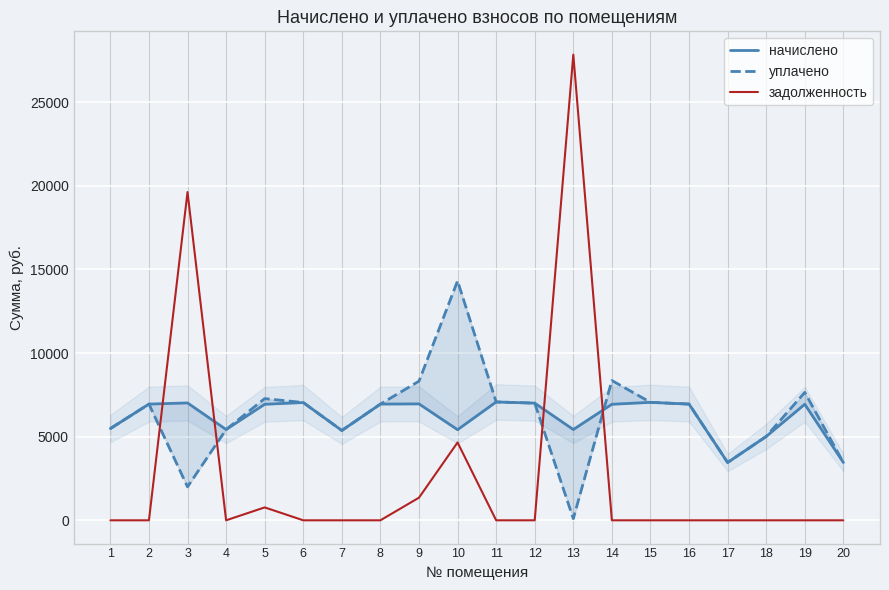

How many values in the задолженность series exceed 0?

5